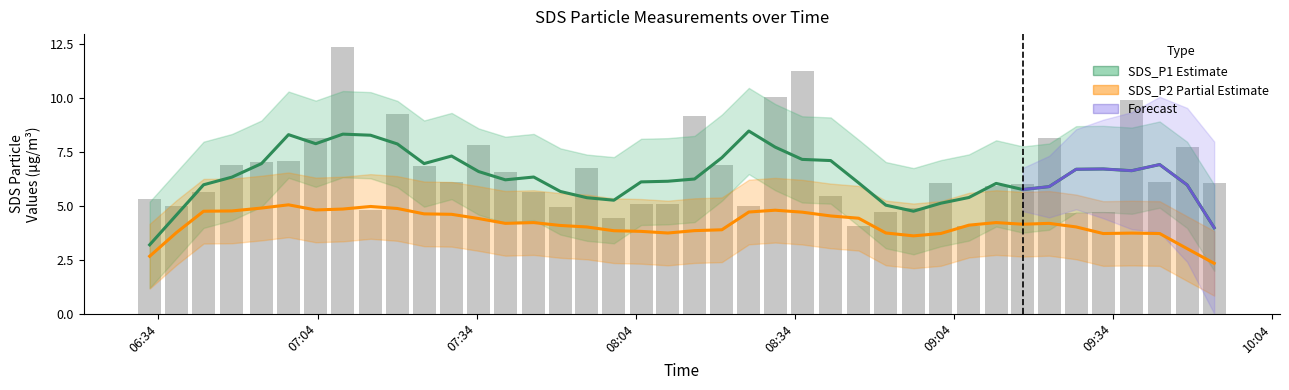

What is the value of the SDS_P2 (Partial Estimate) bar at the 22nd from the left?

3.9